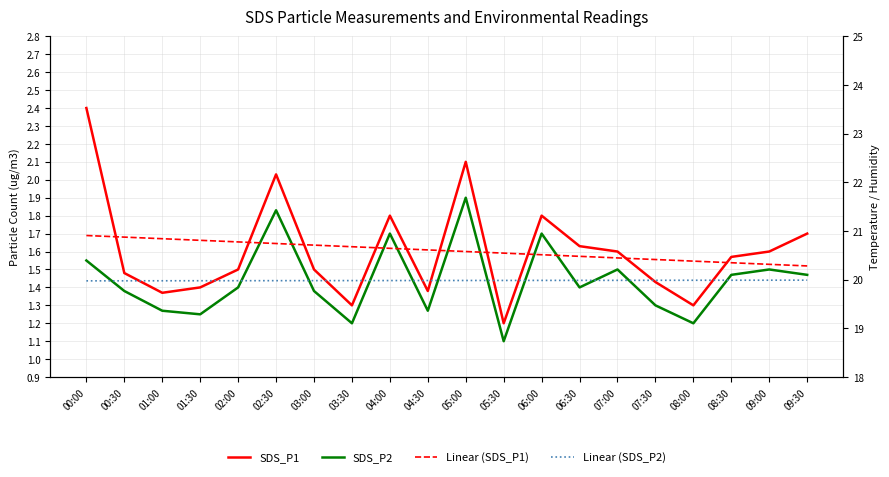

What is the value of the Temp point at the 5th from the left?

20.0